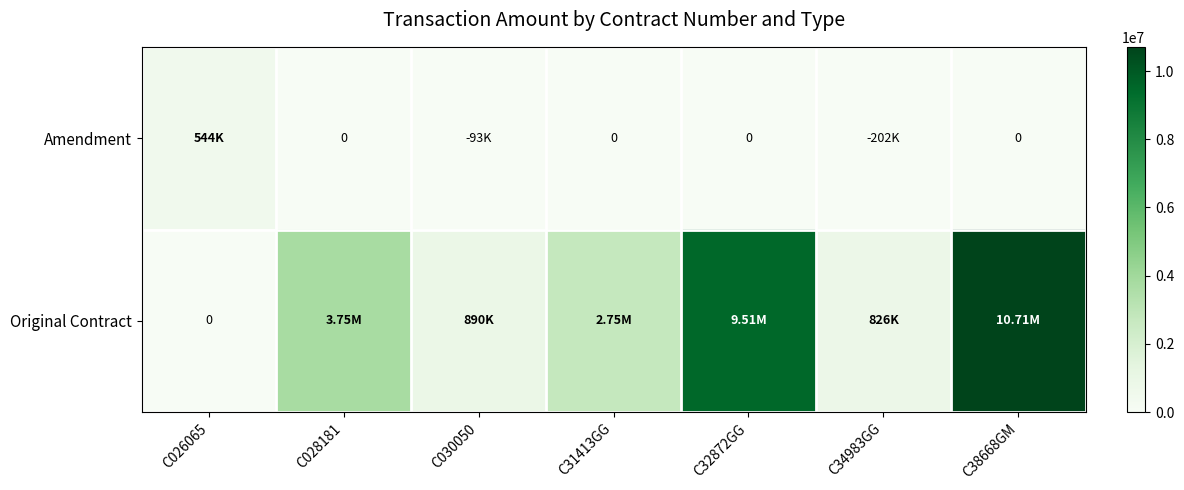

The Original Contract series shows 825980 at C34983GG. True or false?

True